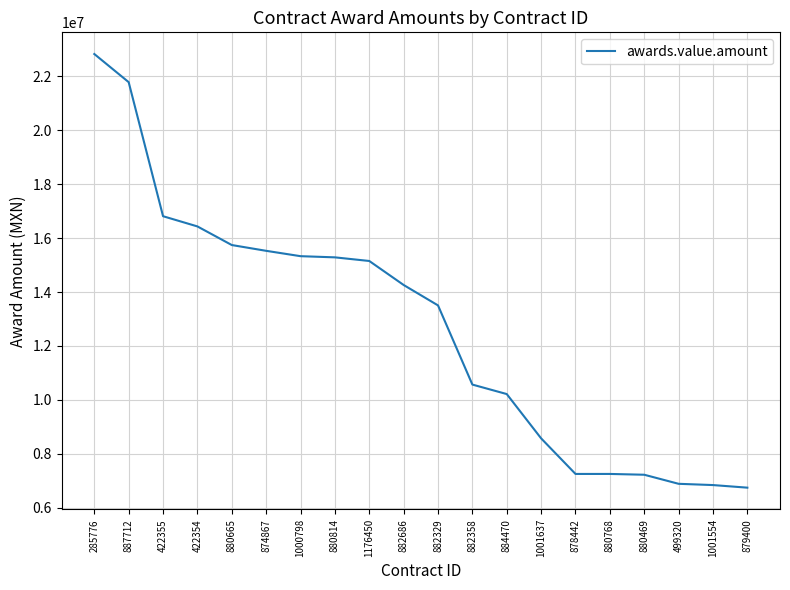

Does the chart have visible grid lines?

Yes